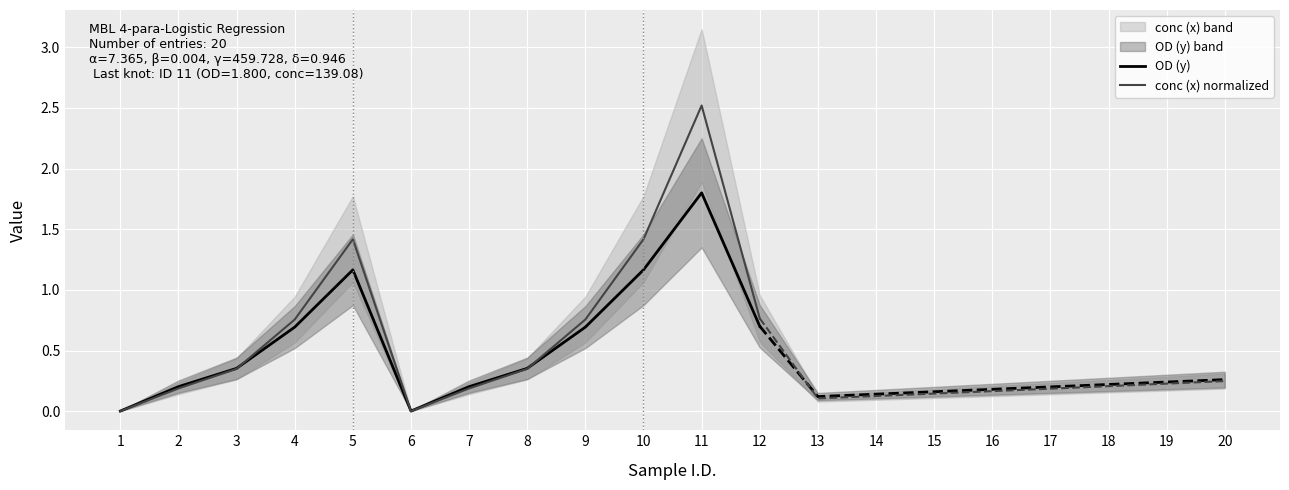

The value of conc (x) normalized at 6 is 0.0. True or false?

True